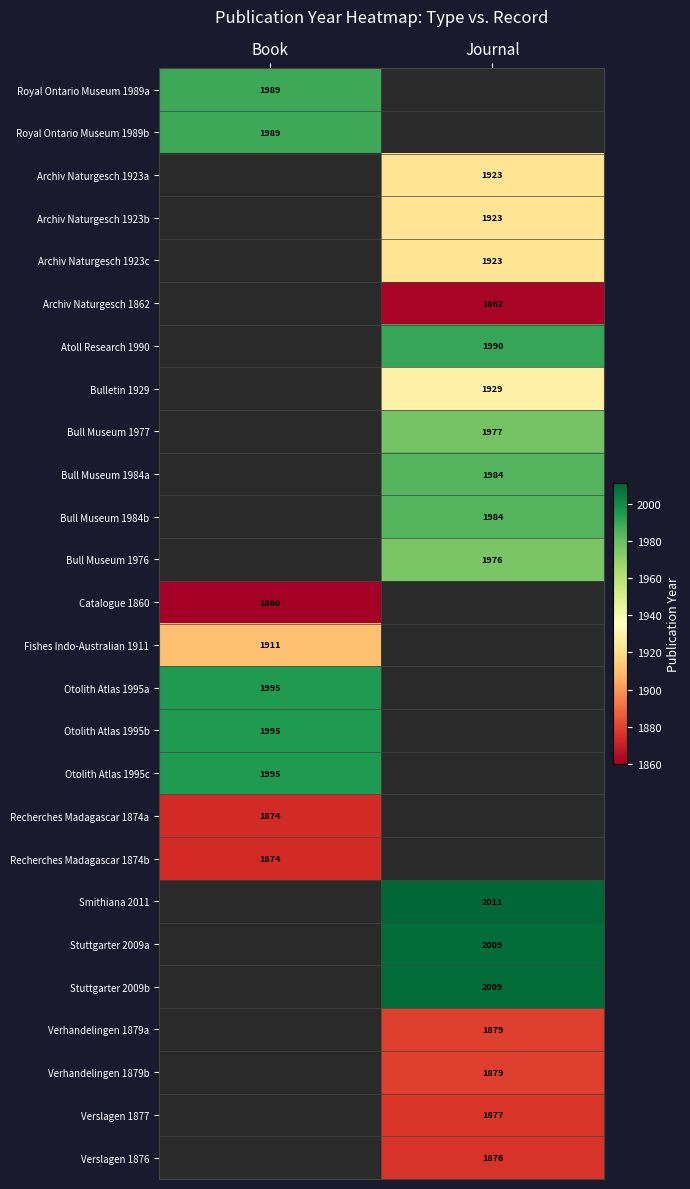

The value of Recherches Madagascar 1874a at Book is 1874. True or false?

True